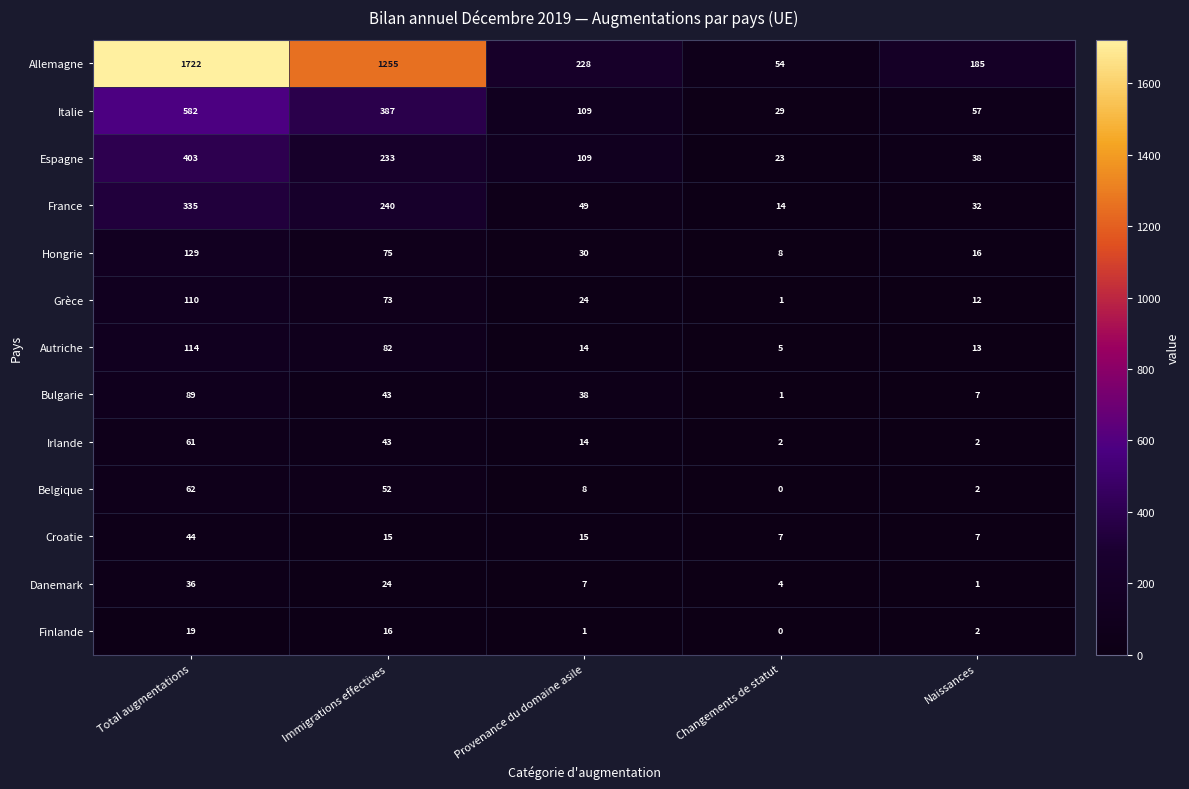

At which label does Espagne reach its minimum?

Changements de statut